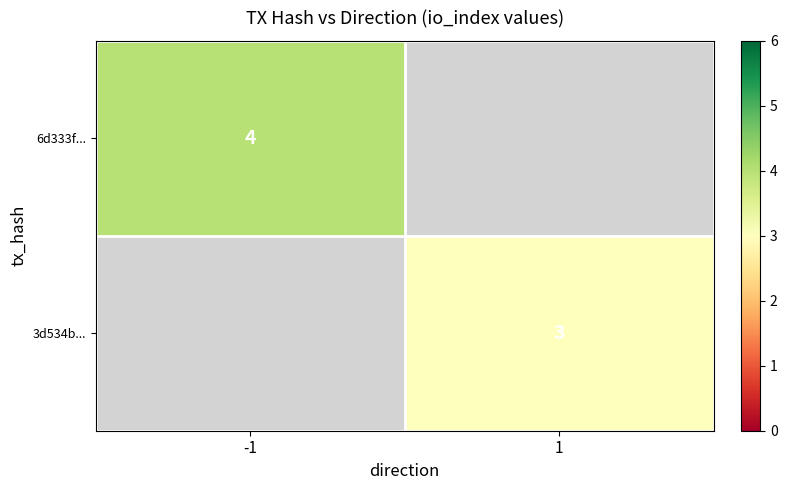

Is the value of 6d333f... at -1 greater than the value of 3d534b... at 1?

Yes